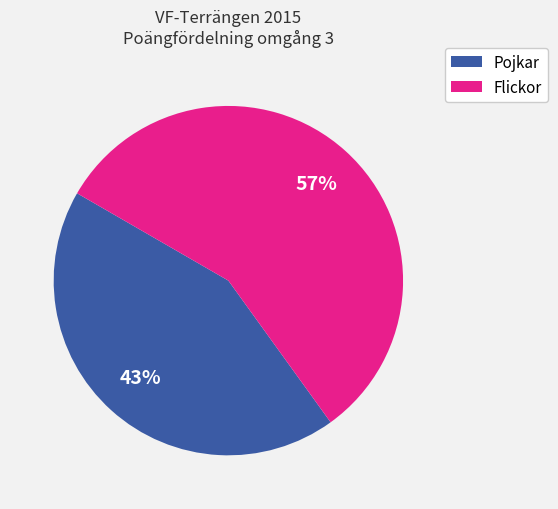

Approximately how many times larger is the value at Pojkar compared to Flickor?

0.8